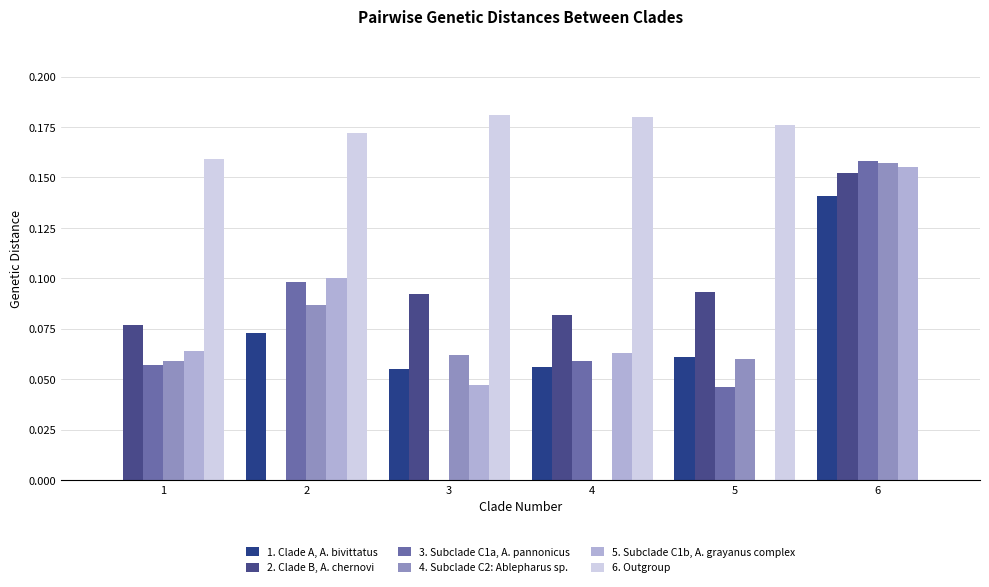

What is the value of the 6. Outgroup bar at the 3rd from the left?

0.2